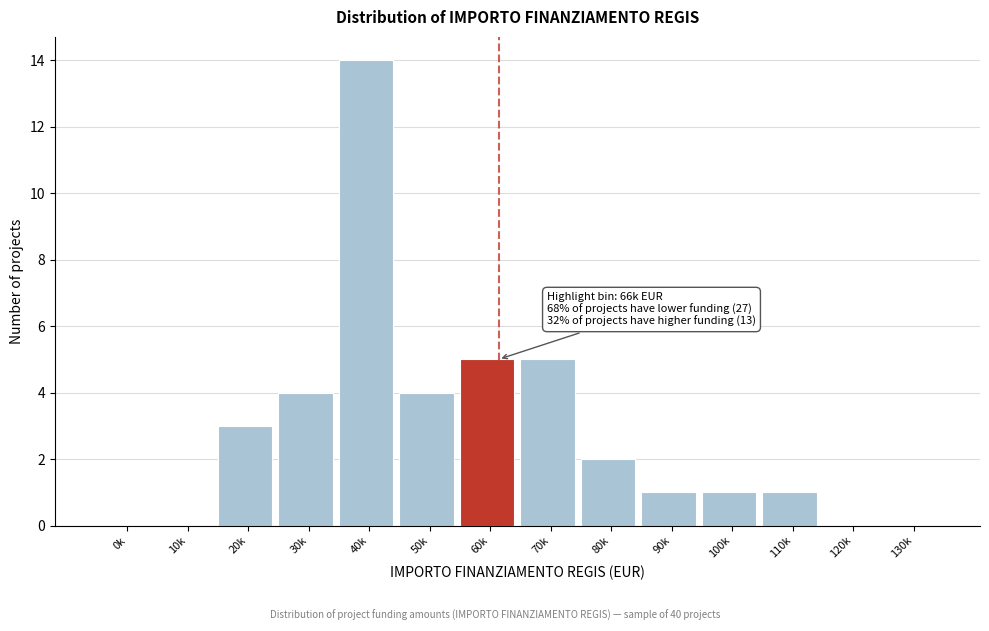

Reading left to right, extract all data points from this chart.

0k=0	10k=0	20k=3	30k=4	40k=14	50k=4	60k=5	70k=5	80k=2	90k=1	100k=1	110k=1	120k=0	130k=0